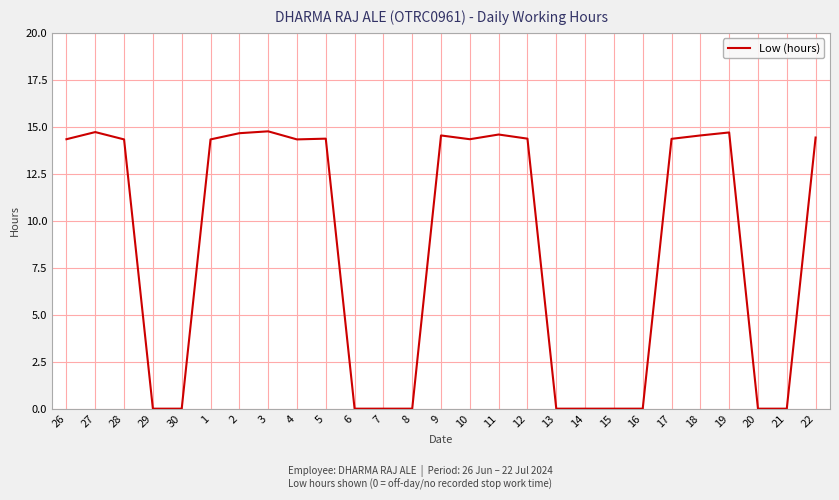

What is the maximum value shown in the chart?

14.8